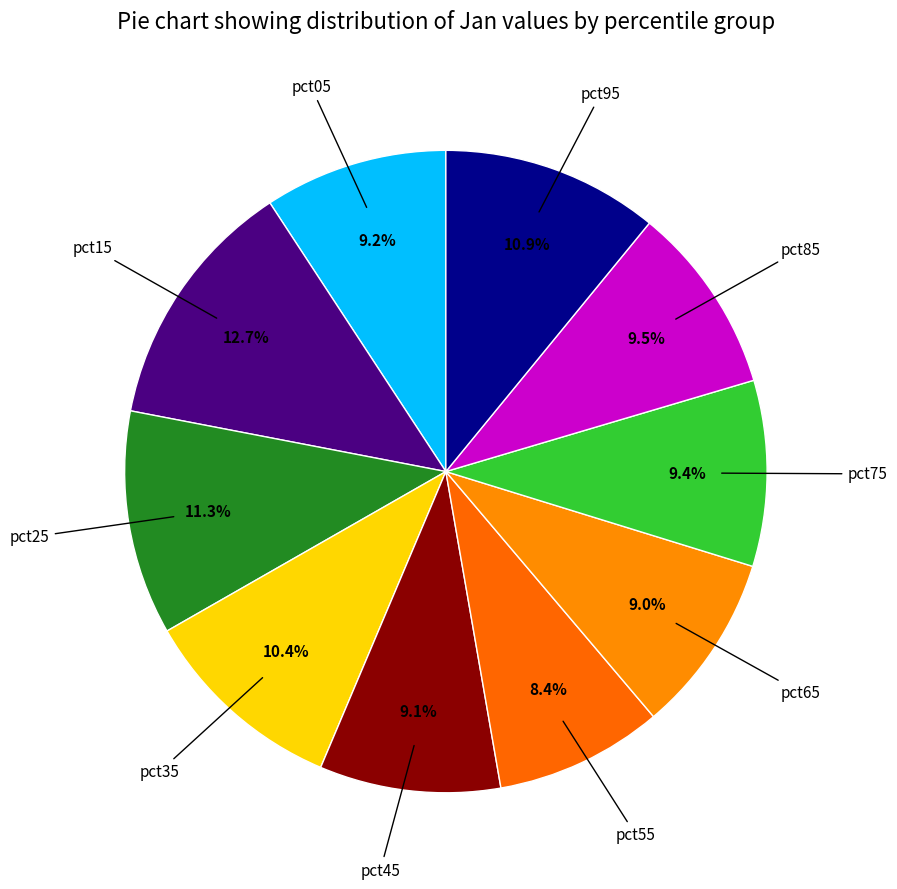

How many slices are in this pie chart?

10